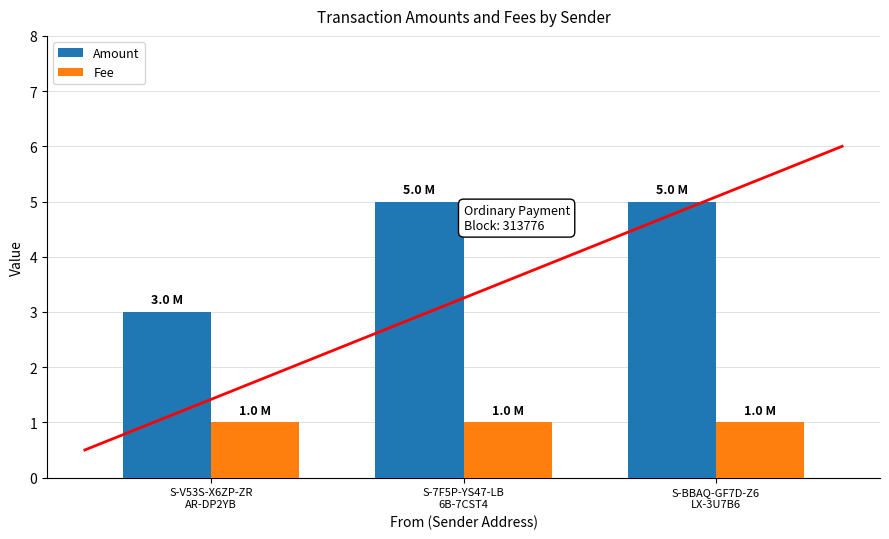

What is the total value across all series at S-7F5P-YS47-LB
6B-7CST4?

6